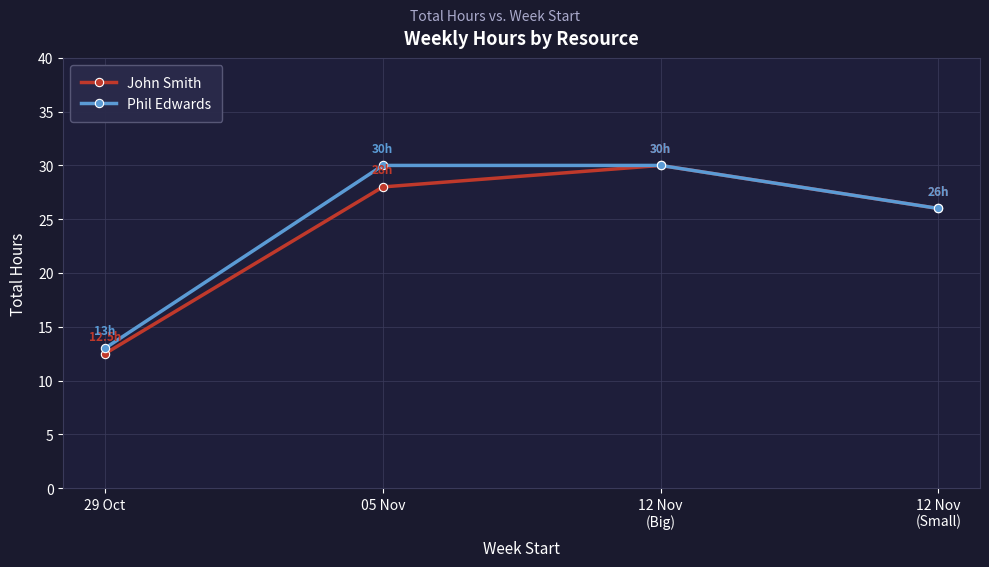

List the series in order of their overall mean, highest first.

Phil Edwards, John Smith